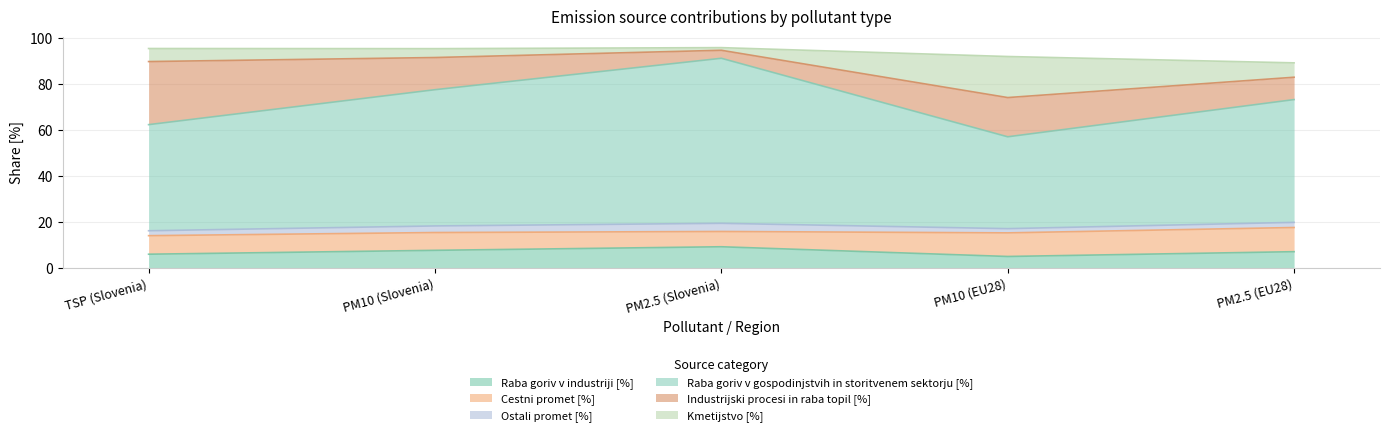

Reading left to right, what are all the values shown in this chart?

Raba goriv v industriji [%]: TSP (Slovenia)=6.1	PM10 (Slovenia)=7.8	PM2.5 (Slovenia)=9.3	PM10 (EU28)=5.1	PM2.5 (EU28)=7.2
Cestni promet [%]: TSP (Slovenia)=8.1	PM10 (Slovenia)=7.8	PM2.5 (Slovenia)=6.7	PM10 (EU28)=10.3	PM2.5 (EU28)=10.5
Ostali promet [%]: TSP (Slovenia)=2.1	PM10 (Slovenia)=2.9	PM2.5 (Slovenia)=3.6	PM10 (EU28)=1.8	PM2.5 (EU28)=2.2
Raba goriv v gospodinjstvih in storitvenem sektorju [%]: TSP (Slovenia)=46.2	PM10 (Slovenia)=59.3	PM2.5 (Slovenia)=71.9	PM10 (EU28)=40.0	PM2.5 (EU28)=53.5
Industrijski procesi in raba topil [%]: TSP (Slovenia)=27.5	PM10 (Slovenia)=14.0	PM2.5 (Slovenia)=3.5	PM10 (EU28)=17.1	PM2.5 (EU28)=9.7
Kmetijstvo [%]: TSP (Slovenia)=5.7	PM10 (Slovenia)=3.9	PM2.5 (Slovenia)=1.2	PM10 (EU28)=17.9	PM2.5 (EU28)=6.3